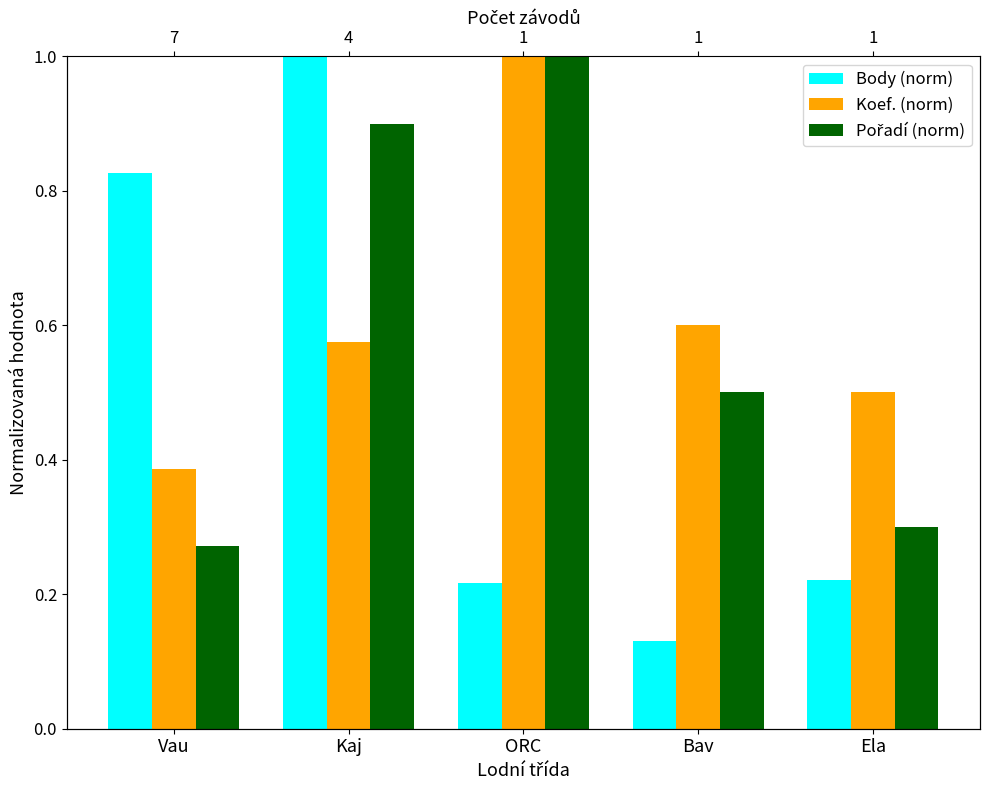

Reading left to right, what are all the values shown in this chart?

Body (norm): Vau=0.8	Kaj=1.0	ORC=0.2	Bav=0.1	Ela=0.2
Koef. (norm): Vau=0.4	Kaj=0.6	ORC=1.0	Bav=0.6	Ela=0.5
Pořadí (norm): Vau=0.3	Kaj=0.9	ORC=1.0	Bav=0.5	Ela=0.3